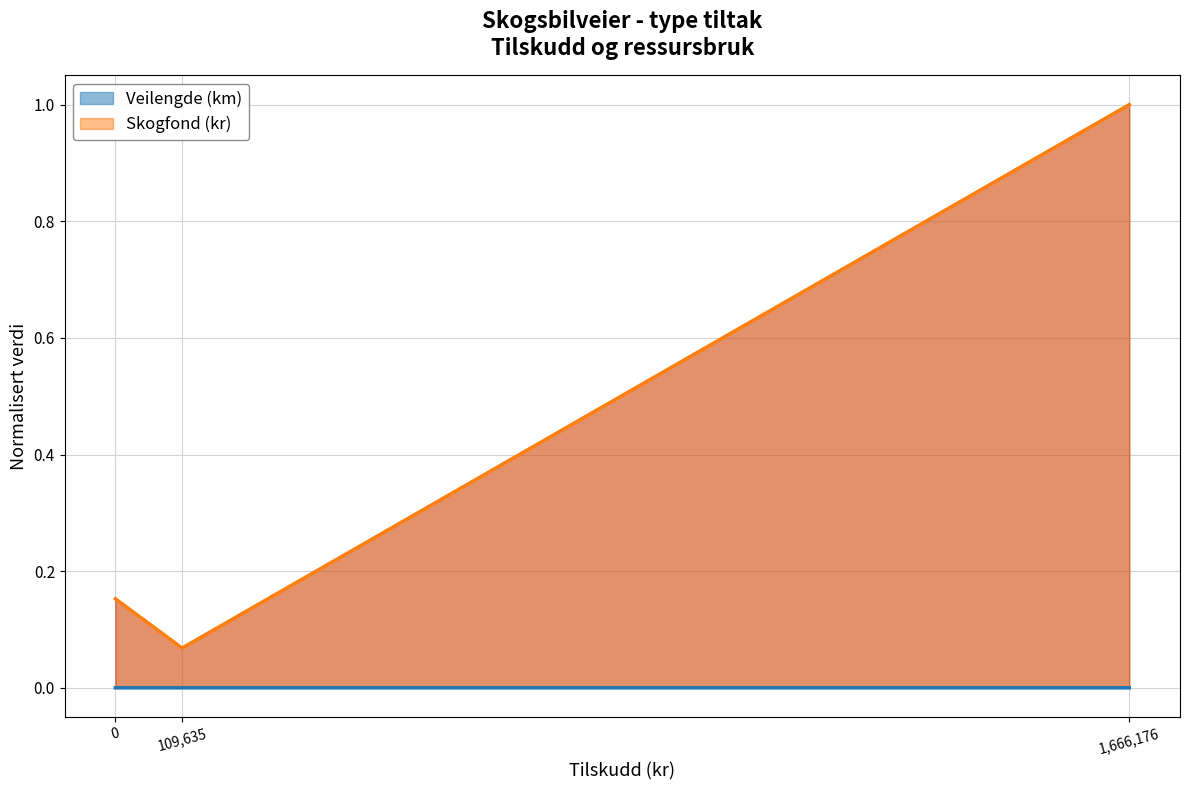

The value of Skogfond (kr) at 0 is 0.1. True or false?

False